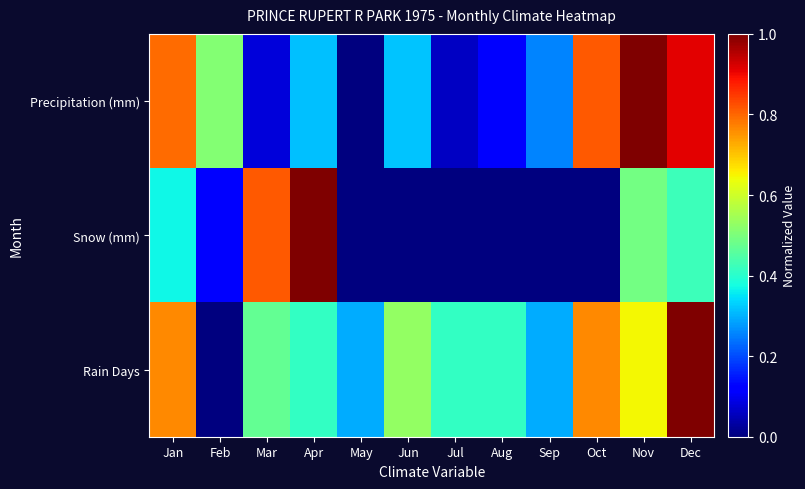

Which series changed the most between May and Nov?

Precipitation (mm)